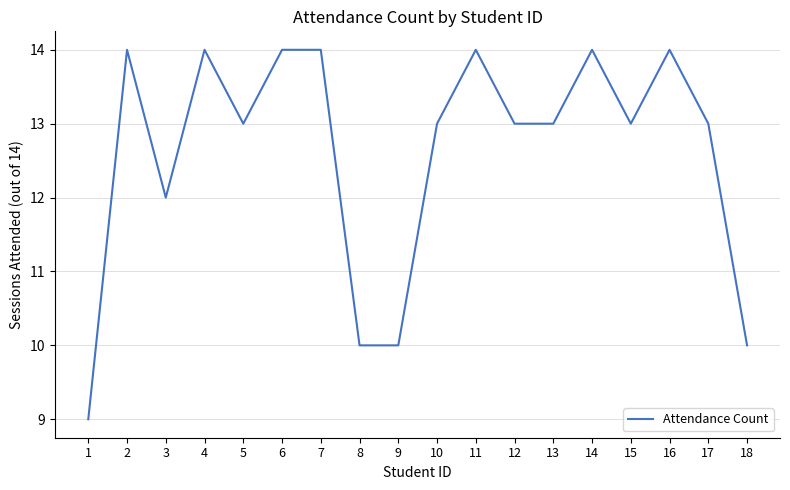

Where is the first local minimum?

3